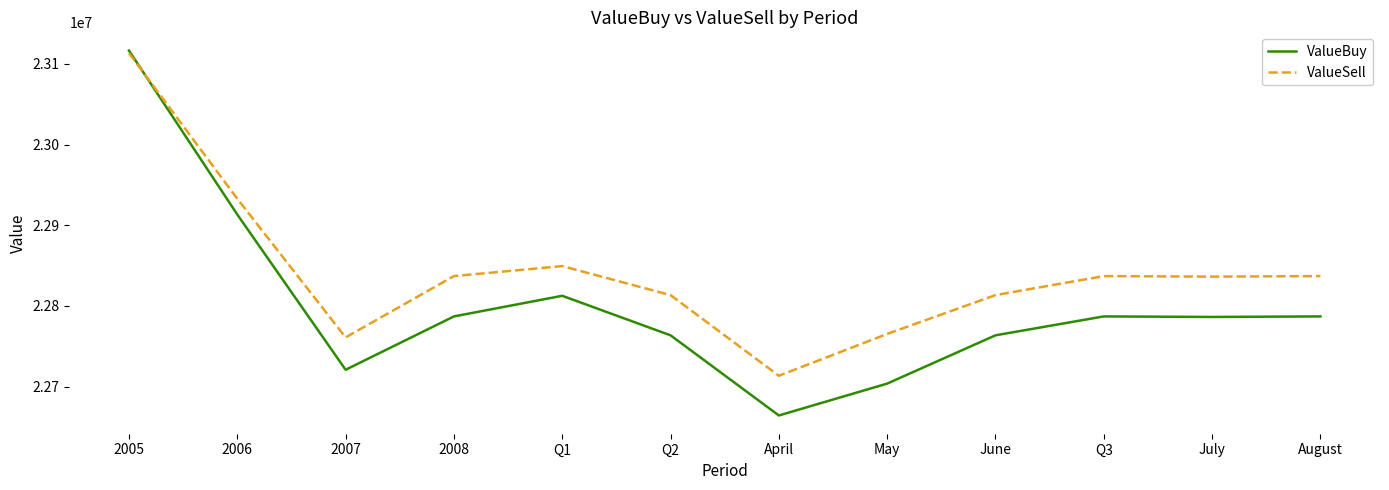

Which series changed the most between 2006 and 2007?

ValueBuy